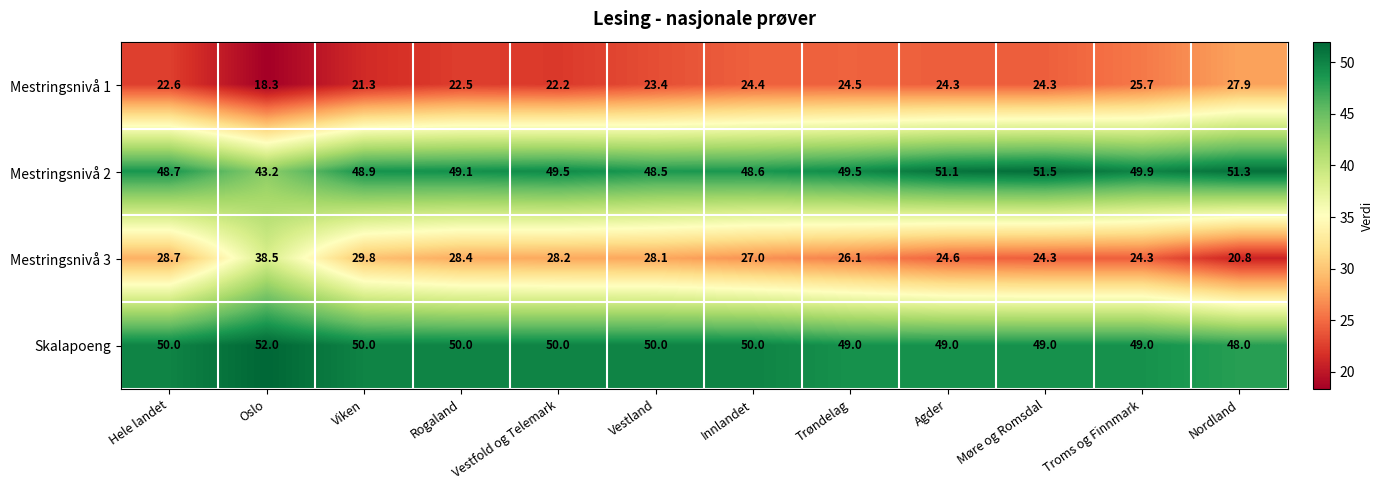

Which series has the largest range (max minus min)?

Mestringsnivå 3